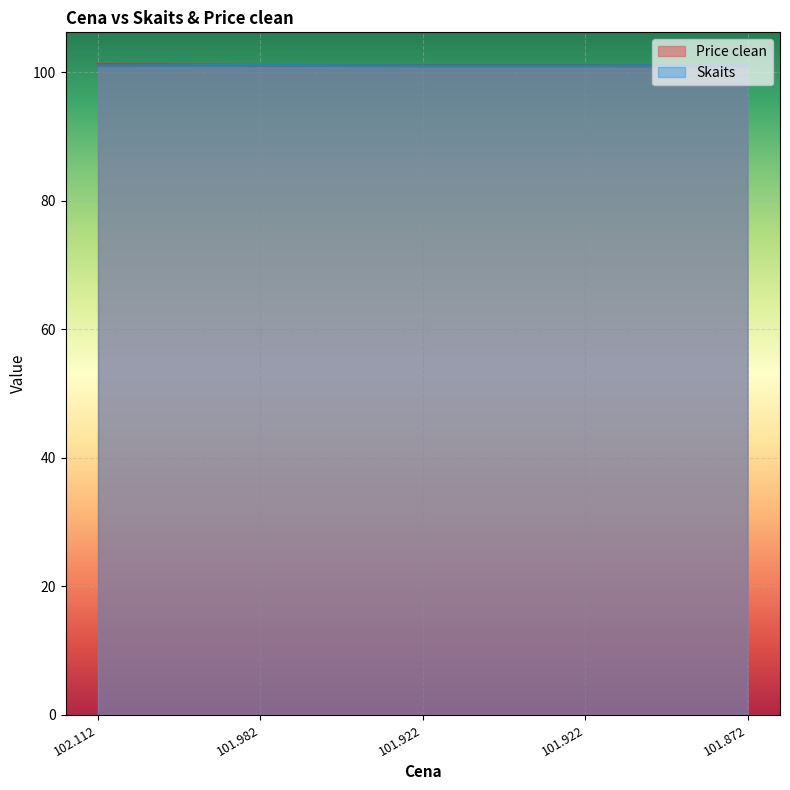

What are all the series names shown in the legend?

Price clean, Skaits